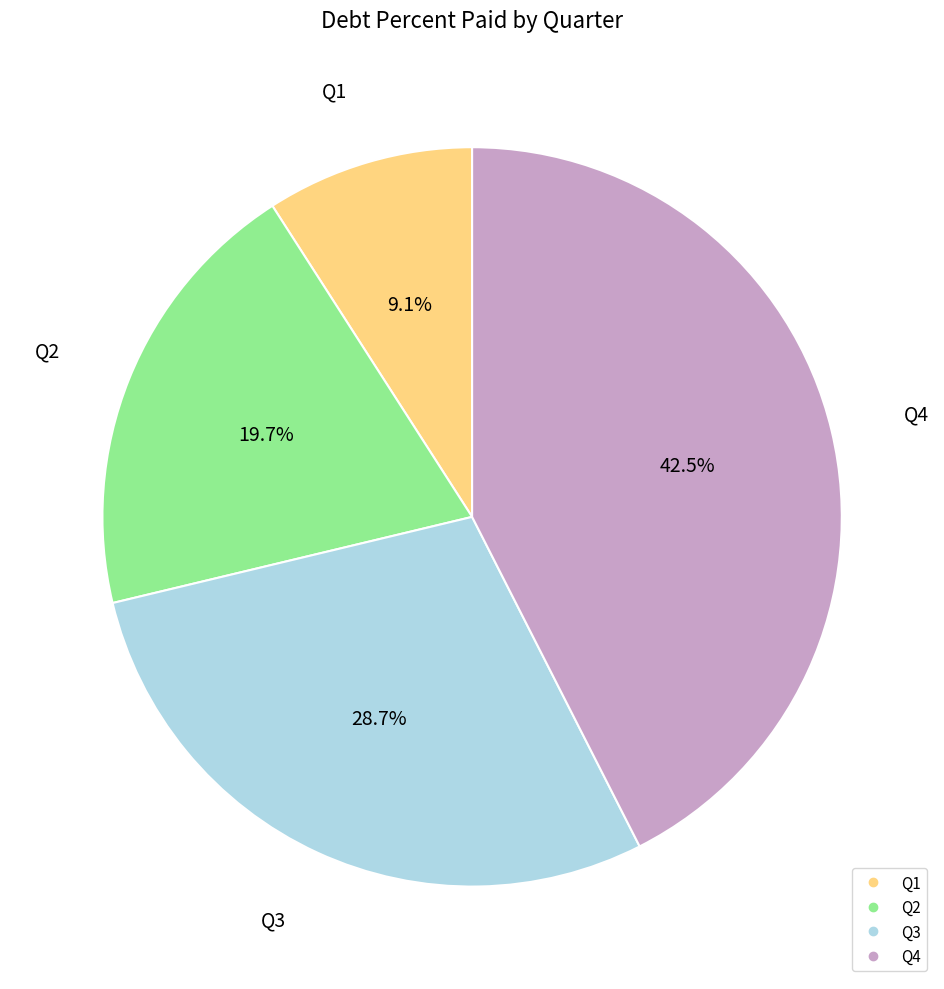

True or false: Q4 accounts for 32% of the total.

False